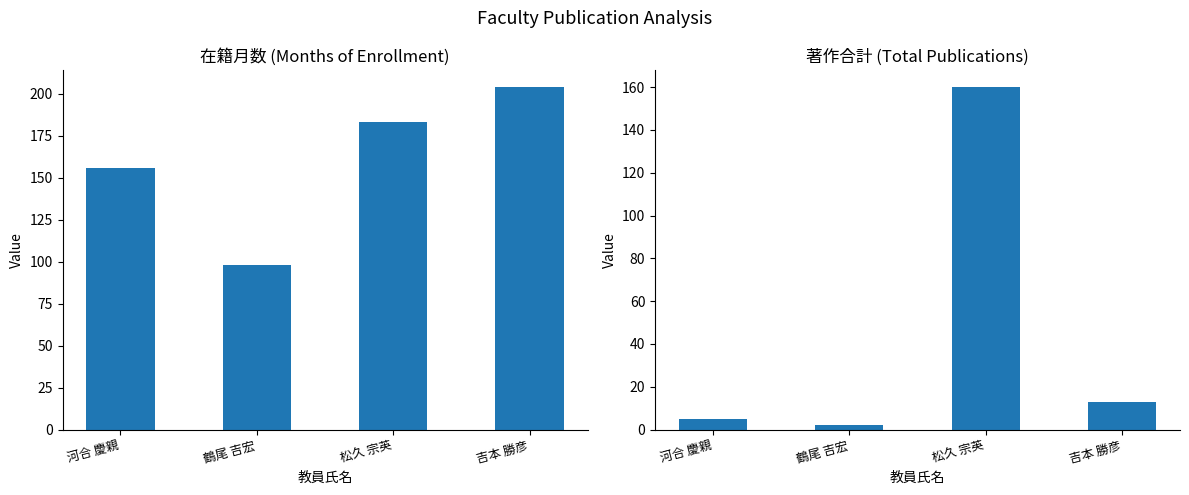

Reading left to right, list all the values displayed in this chart.

在籍月数: 河合 慶親=156	鶴尾 吉宏=98	松久 宗英=183	吉本 勝彦=204
著作合計: 河合 慶親=5	鶴尾 吉宏=2	松久 宗英=160	吉本 勝彦=13